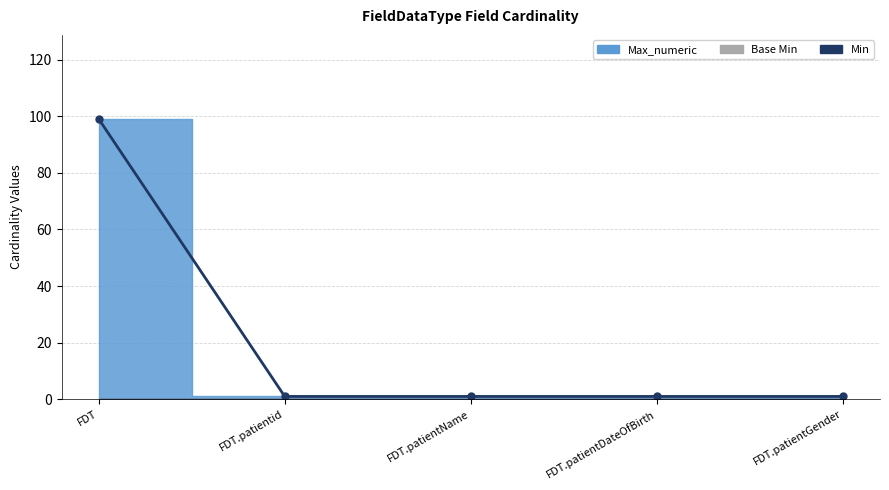

Count the number of data series in this chart.

3